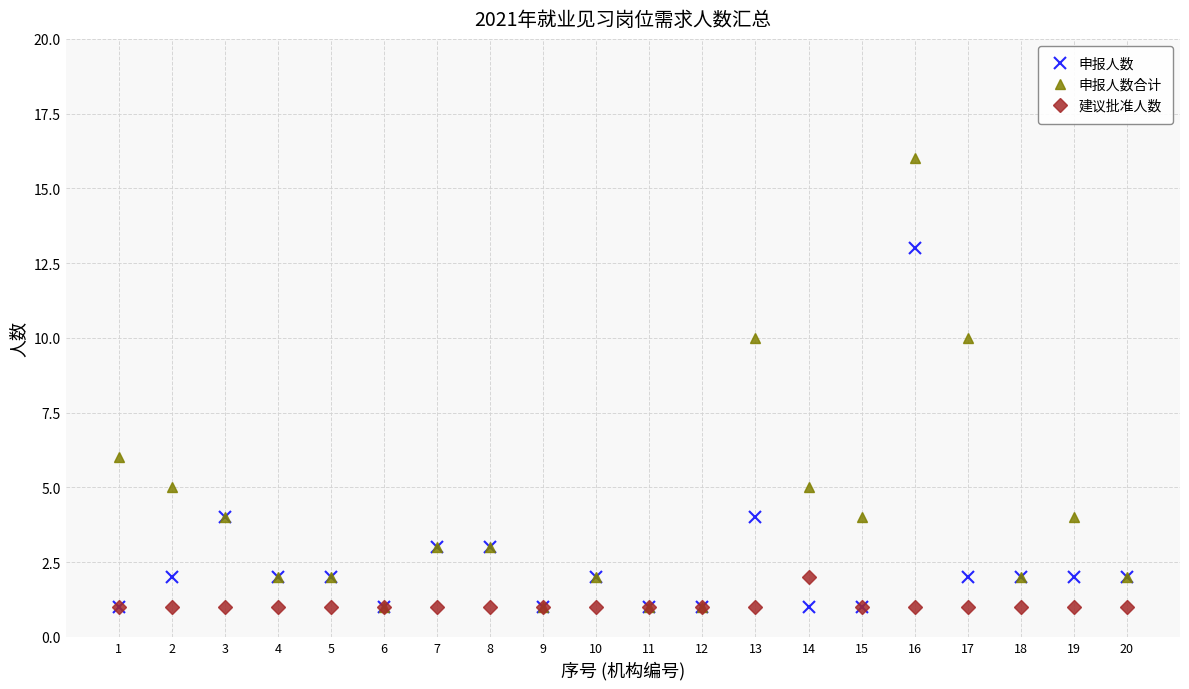

At which category is the sum across all series the highest?

16